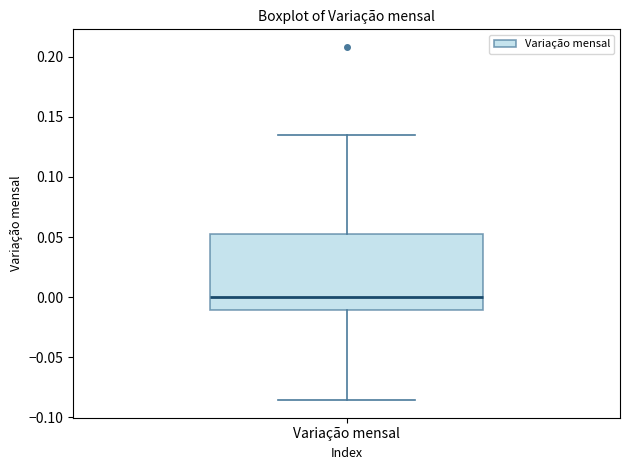

Transcribe this box plot: give where the median line is, the range the box spans, and where the two whiskers end, as read against the y-axis. The values are not printed on the chart, so give them approximately, as read against the axis.

median 0.000, box -0.010 to 0.055, whiskers -0.085 to 0.135